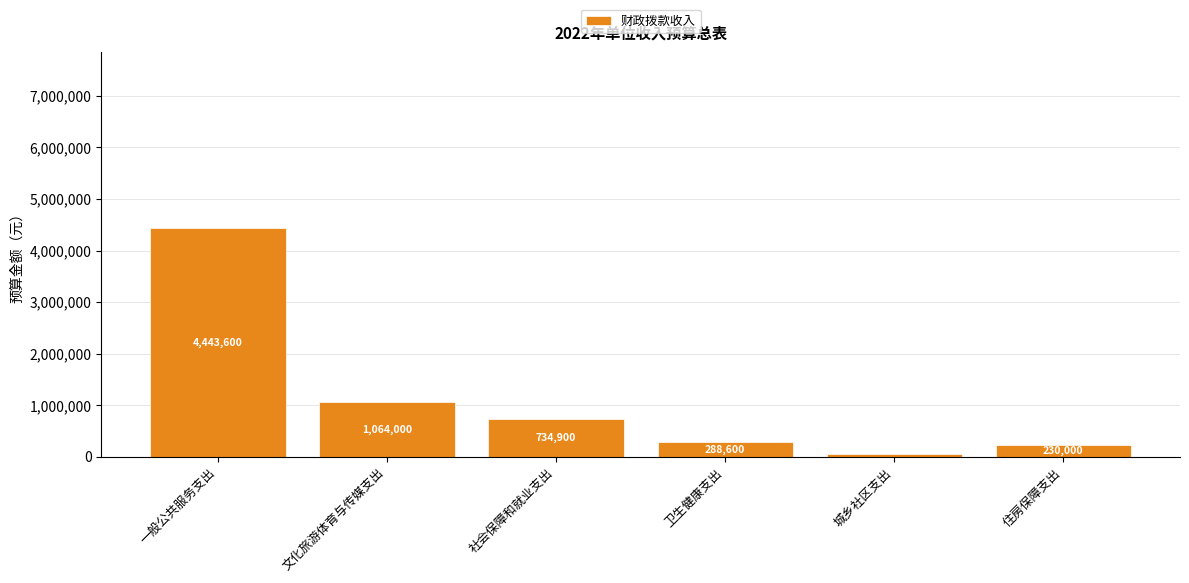

Where is the data nearest to the value 2251800?

文化旅游体育与传媒支出